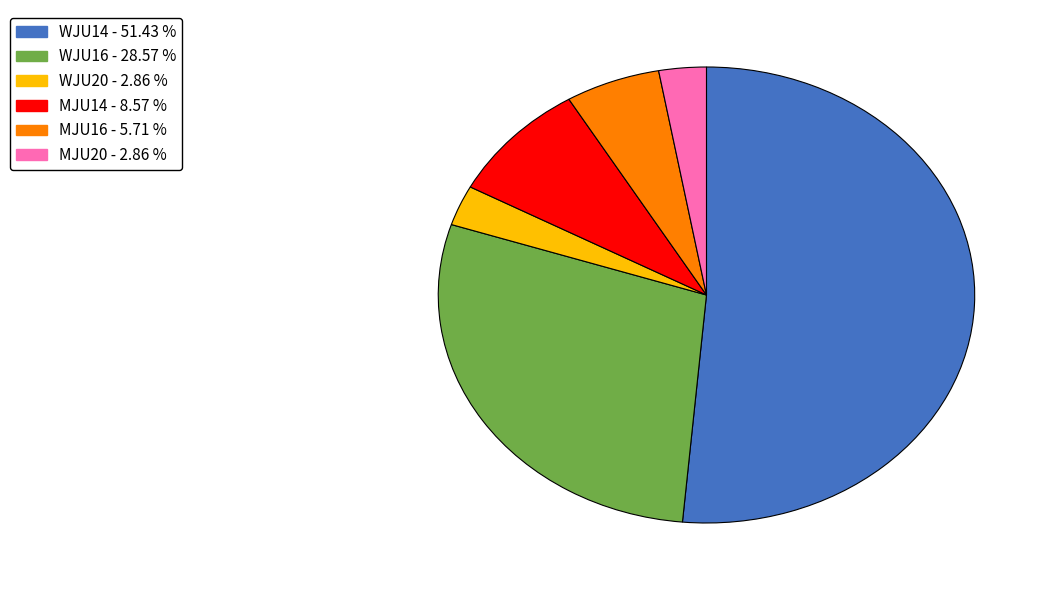

True or false: MJU14 accounts for 9% of the total.

True